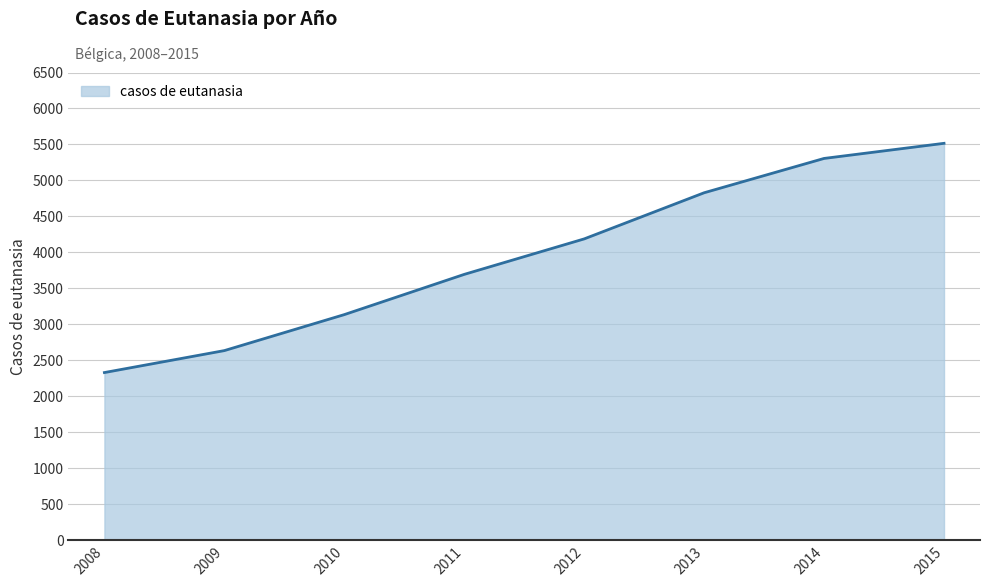

What is the change in value from 2009 to 2010?

+500